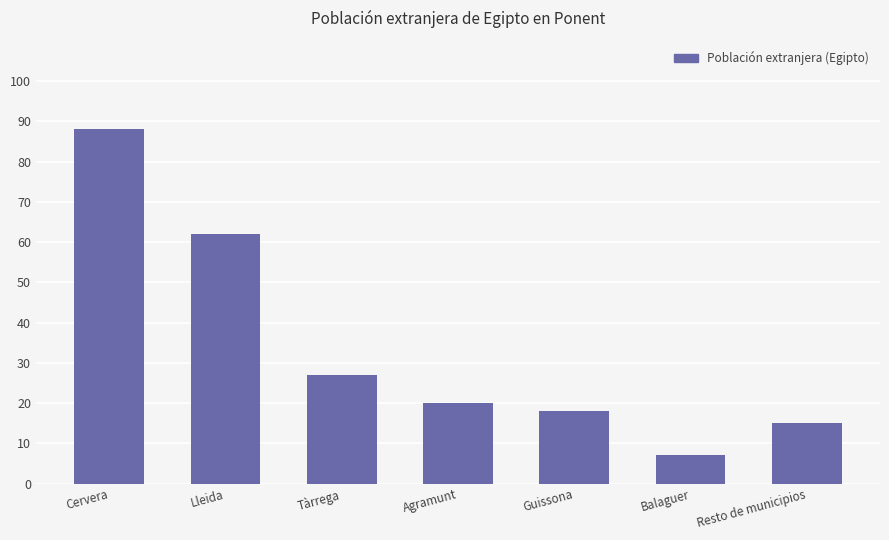

The chart shows a value of 16 at Tàrrega. True or false?

False